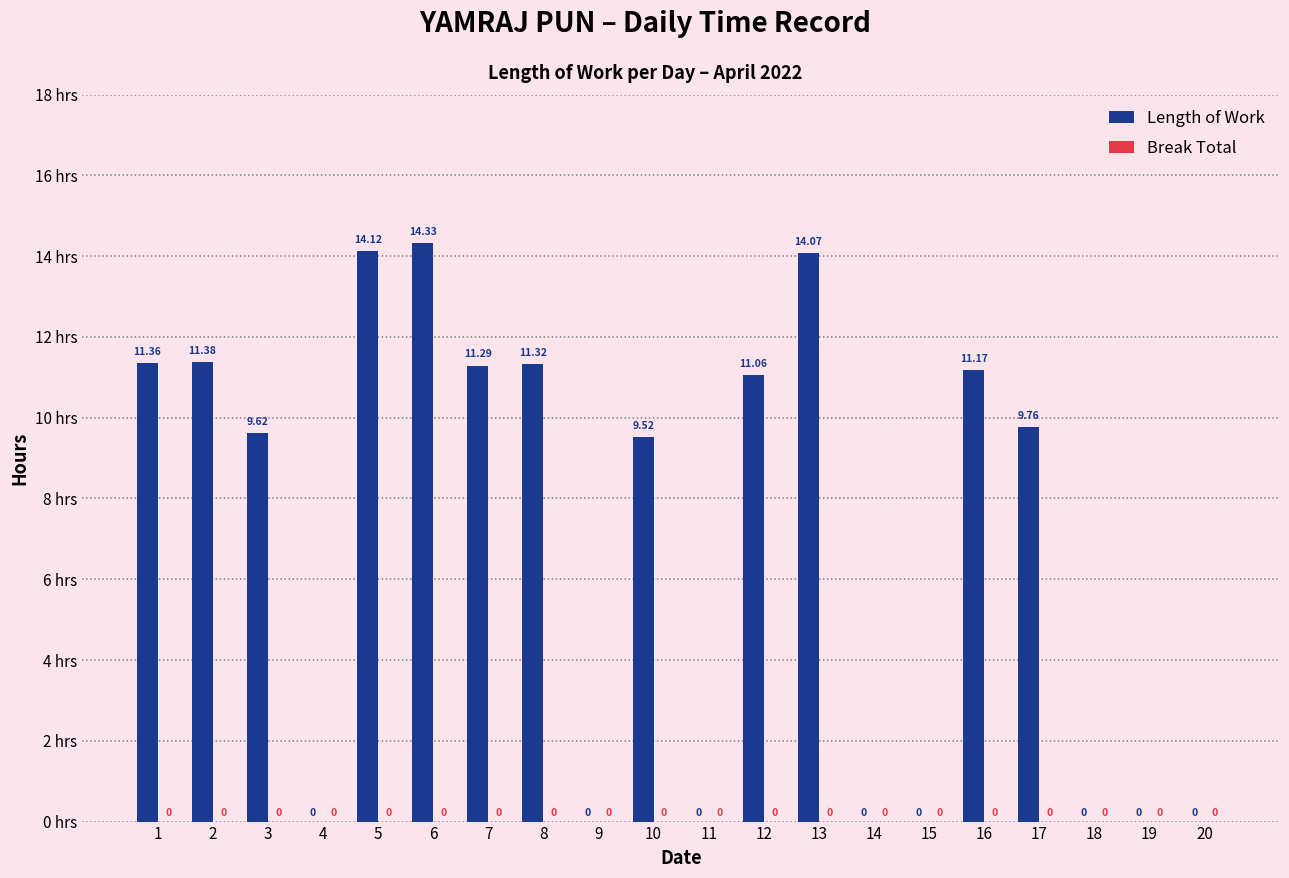

Which has a higher value, 8 or 11?

8